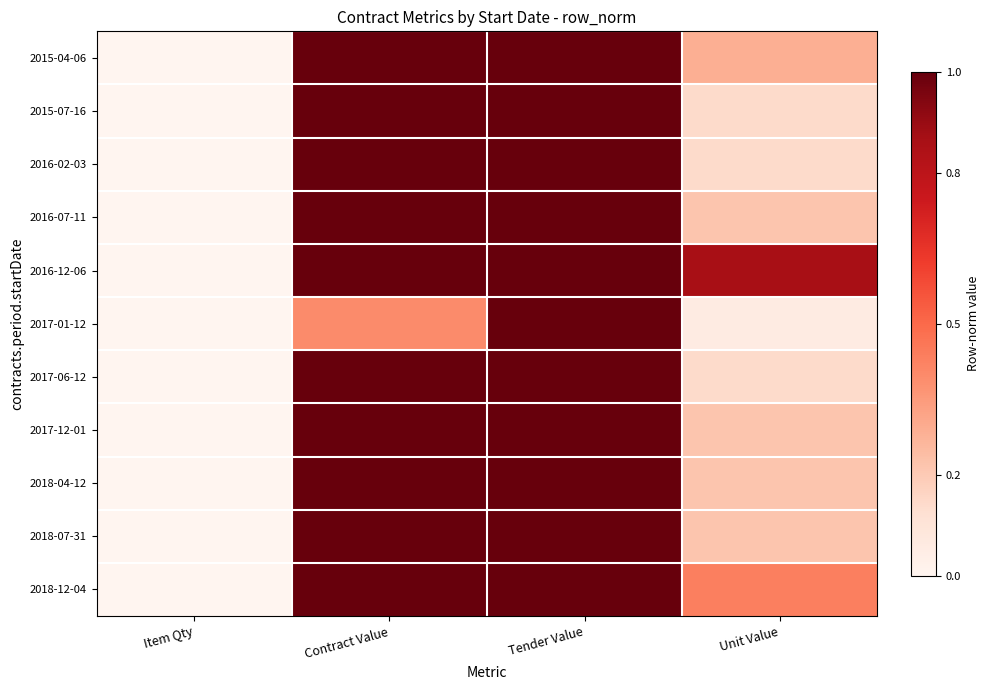

Reading left to right, what are all the values shown in this chart?

2015-04-06: Item Qty=0.0	Contract Value=1.0	Tender Value=1.0	Unit Value=0.3
2015-07-16: Item Qty=0.0	Contract Value=1.0	Tender Value=1.0	Unit Value=0.1
2016-02-03: Item Qty=0.0	Contract Value=1.0	Tender Value=1.0	Unit Value=0.1
2016-07-11: Item Qty=0.0	Contract Value=1.0	Tender Value=1.0	Unit Value=0.2
2016-12-06: Item Qty=0.0	Contract Value=1.0	Tender Value=1.0	Unit Value=0.9
2017-01-12: Item Qty=0.0	Contract Value=0.4	Tender Value=1.0	Unit Value=0.1
2017-06-12: Item Qty=0.0	Contract Value=1.0	Tender Value=1.0	Unit Value=0.1
2017-12-01: Item Qty=0.0	Contract Value=1.0	Tender Value=1.0	Unit Value=0.2
2018-04-12: Item Qty=0.0	Contract Value=1.0	Tender Value=1.0	Unit Value=0.2
2018-07-31: Item Qty=0.0	Contract Value=1.0	Tender Value=1.0	Unit Value=0.2
2018-12-04: Item Qty=0.0	Contract Value=1.0	Tender Value=1.0	Unit Value=0.4